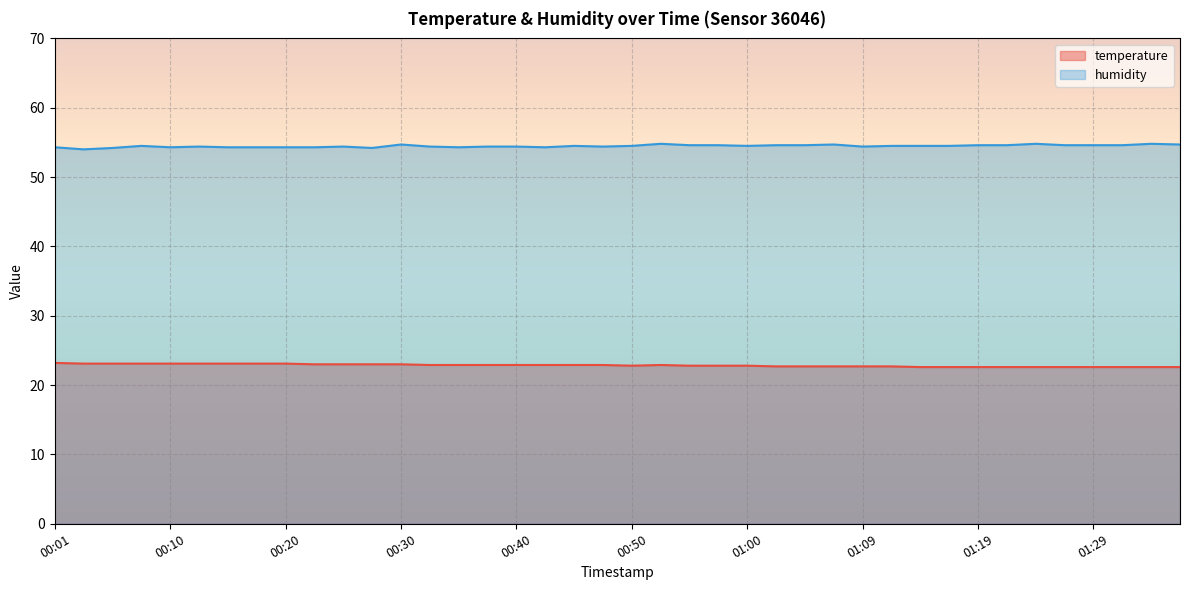

How many values in the humidity series exceed 54?

39